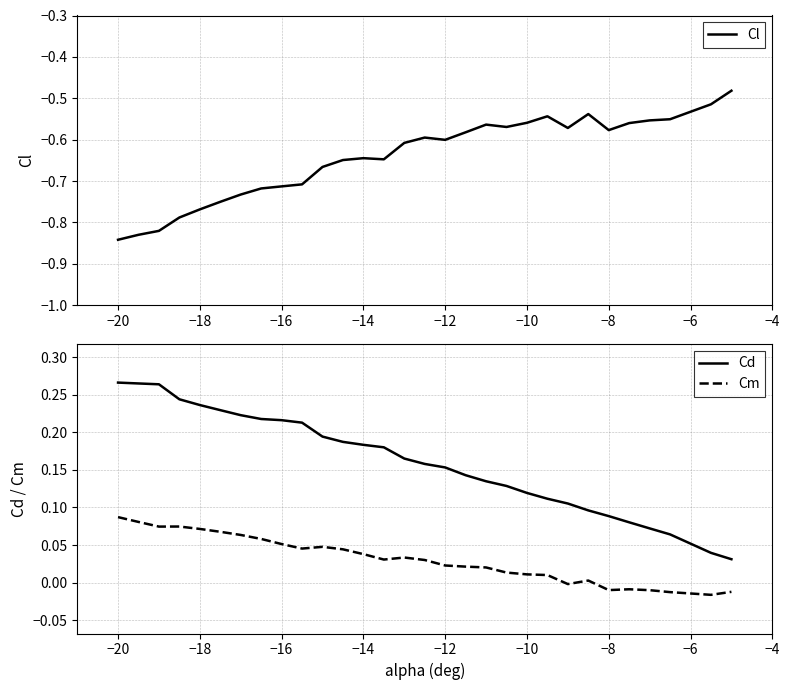

Which series has the largest range (max minus min)?

Cl